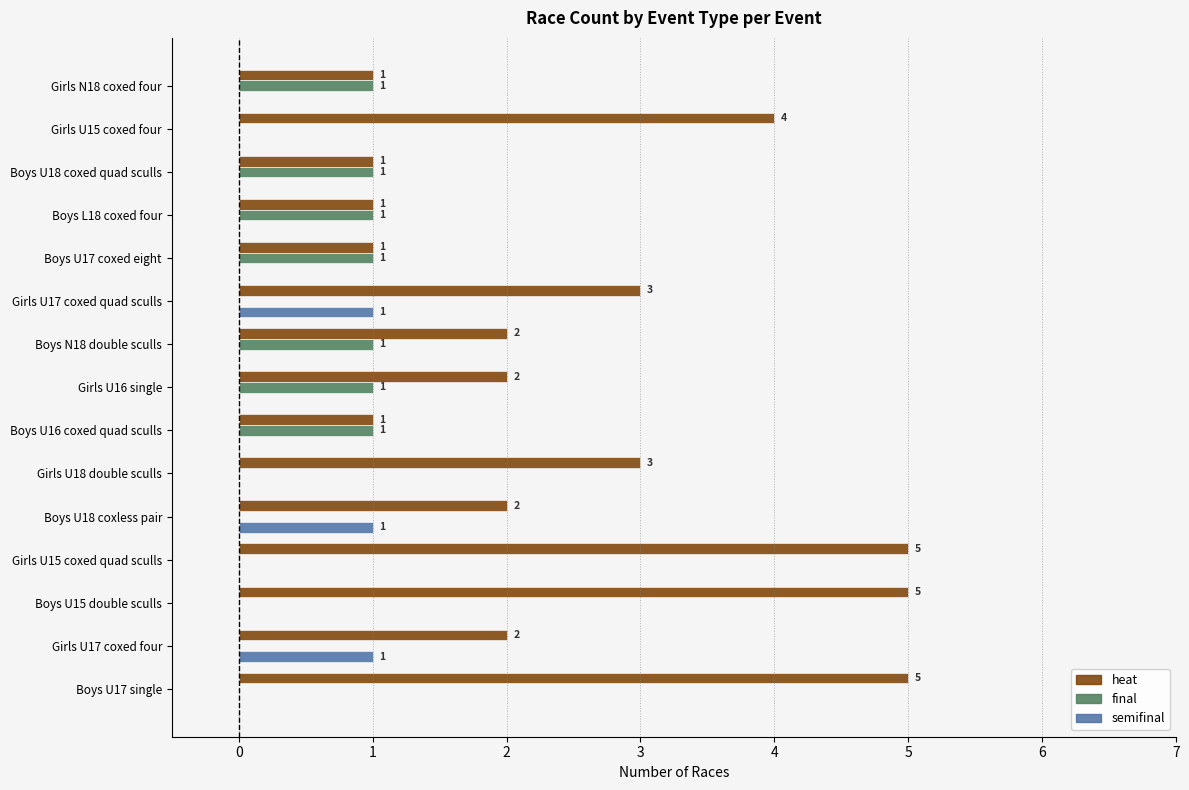

True or false: final has a value of 0 at Girls U15 coxed four.

True